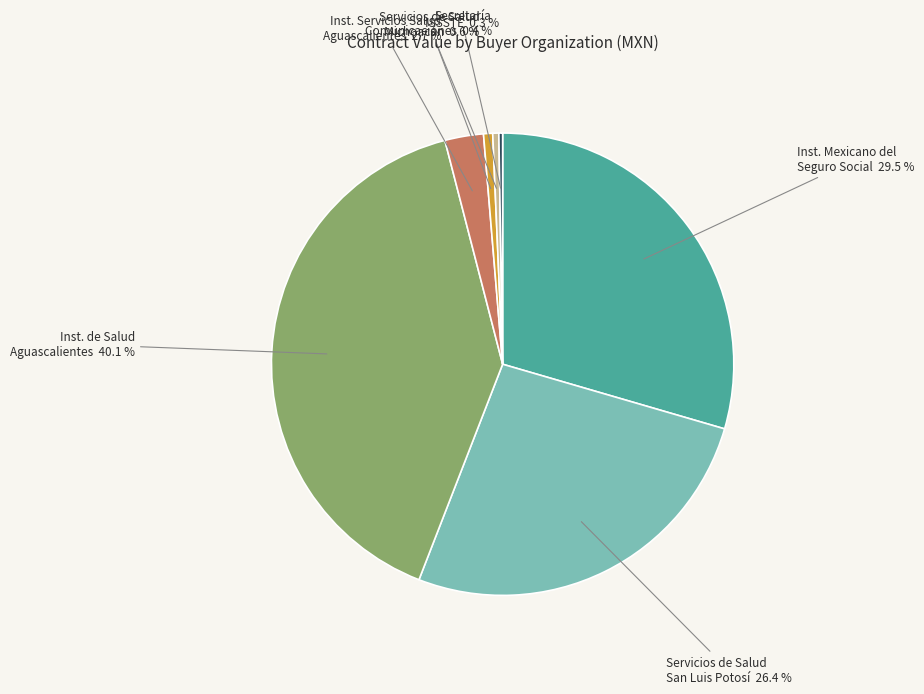

Is there any slice that represents more than half of the pie?

No